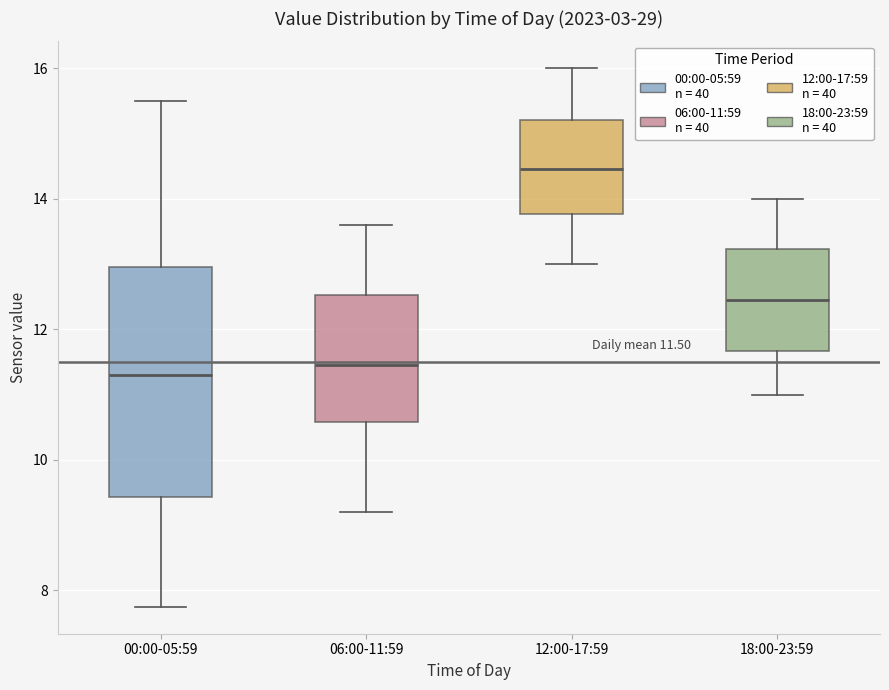

Which box is the tallest, from its lower edge to its upper edge?

00:00-05:59